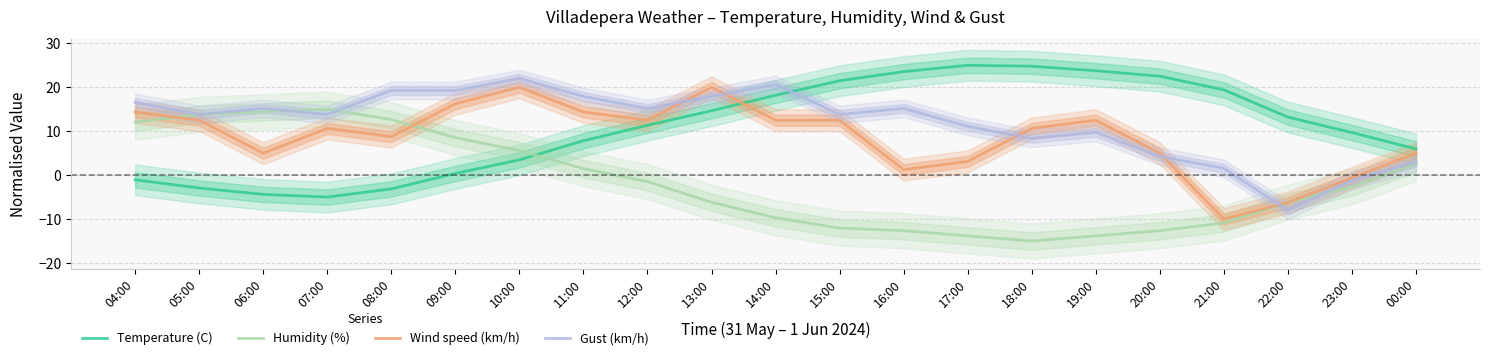

The value of Humidity (%) at 18:00 is -15.0. True or false?

True